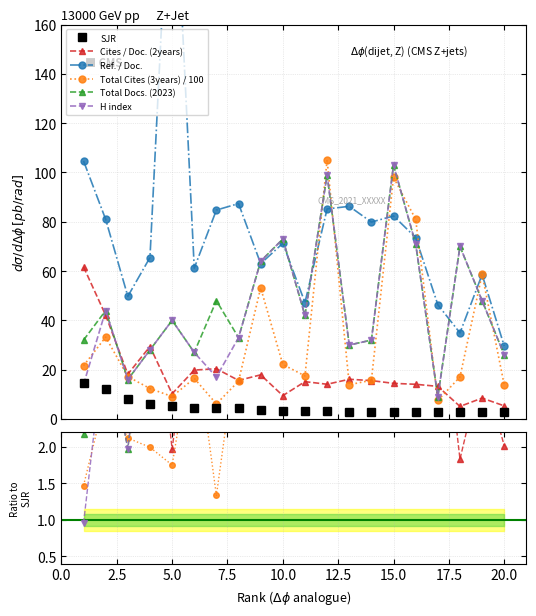

At how many categories does at least one series exceed 3?

20